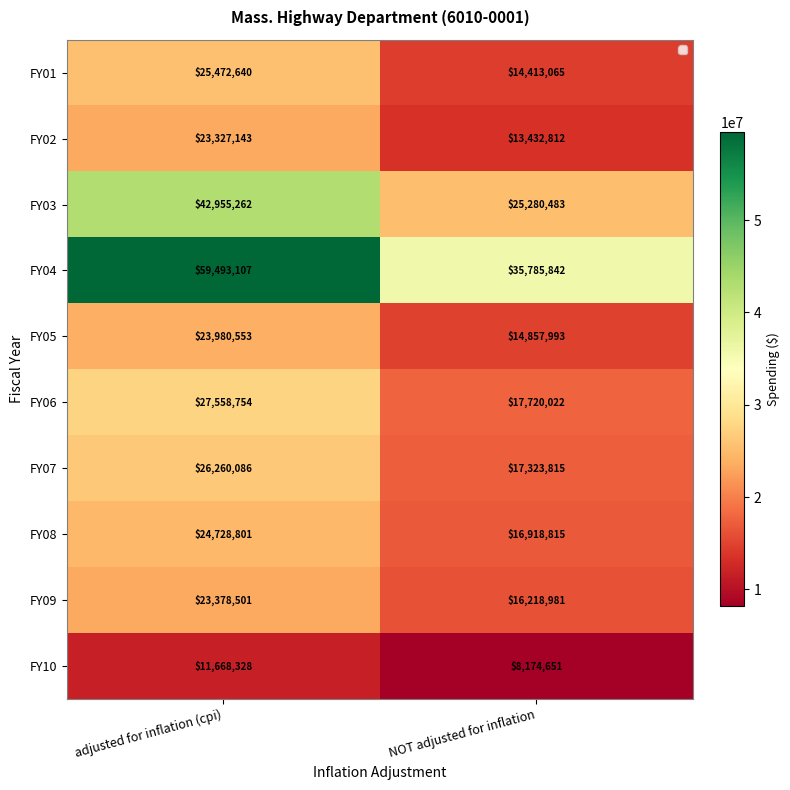

What is the difference between the highest and lowest values at NOT adjusted for inflation?

27611191